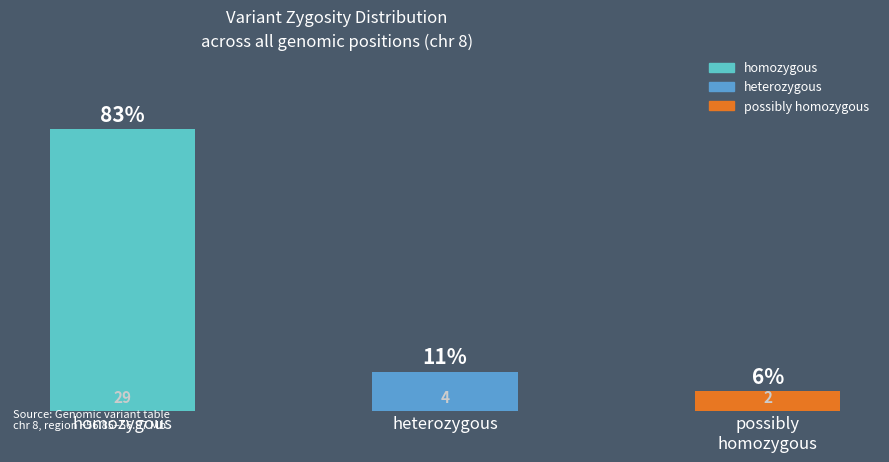

Reading left to right, list all the values displayed in this chart.

29	4	2